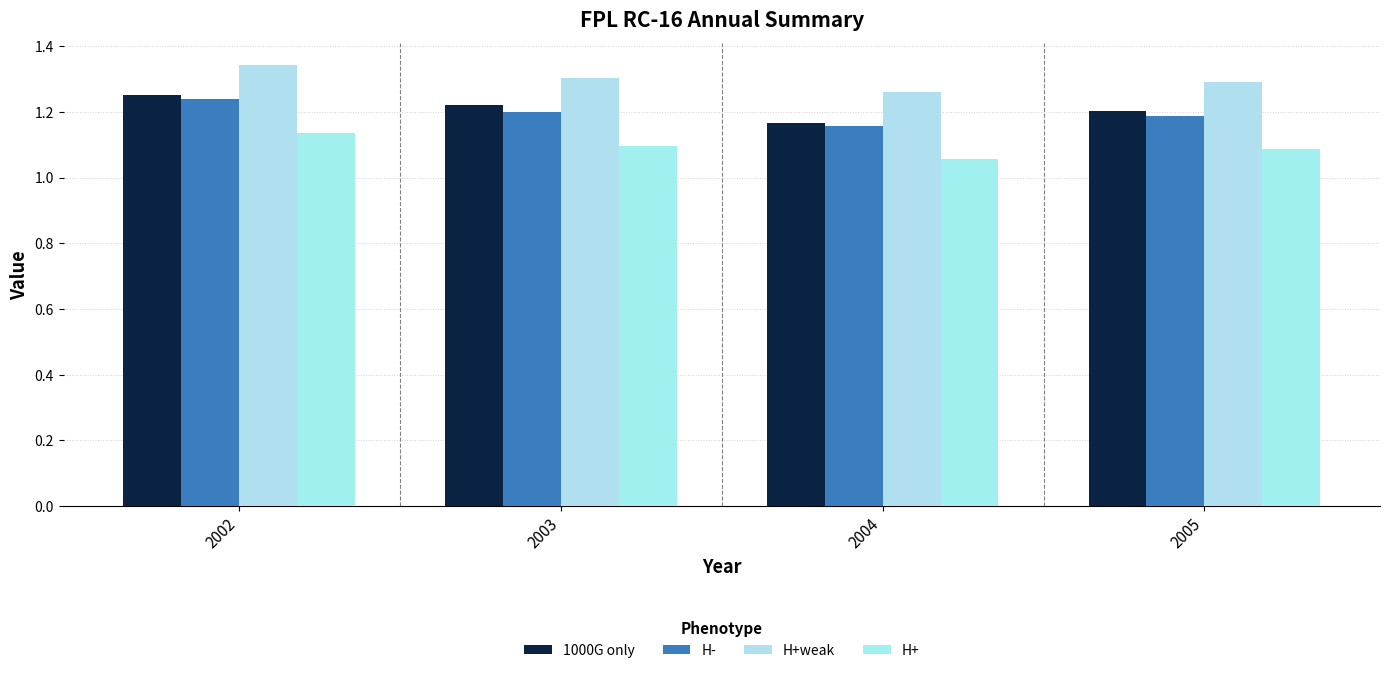

Is the value of 1000G only at 2004 greater than the value of H- at 2005?

No